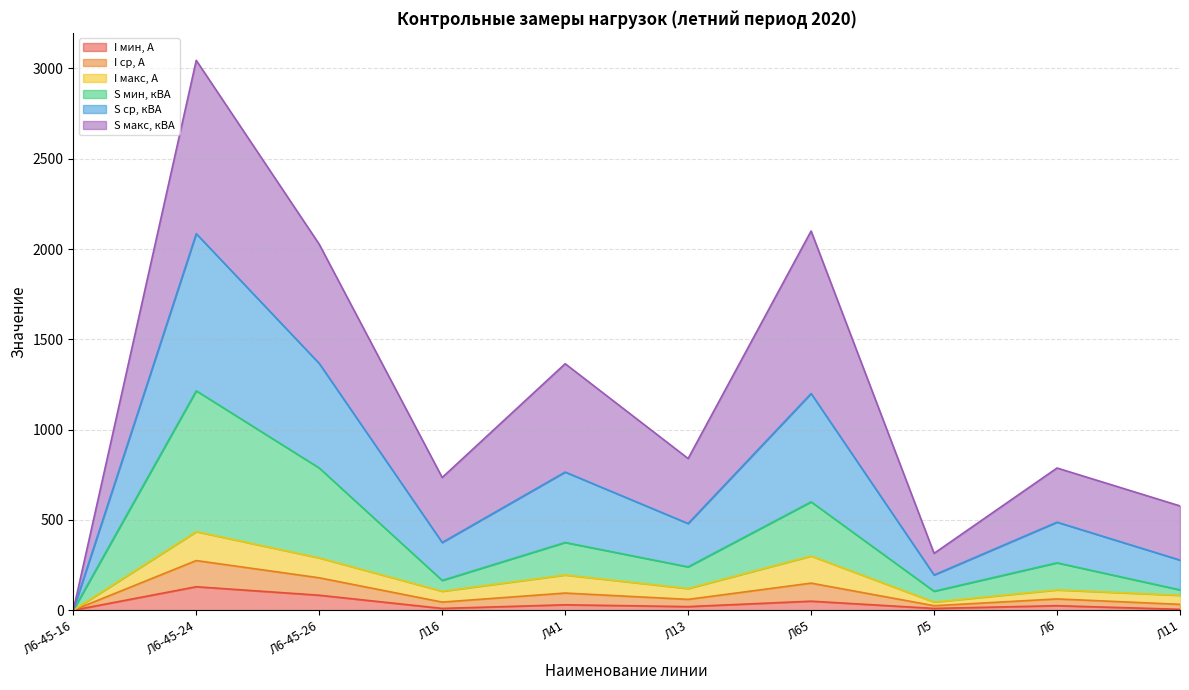

The I мин, А series shows 28.7 at Л65. True or false?

False